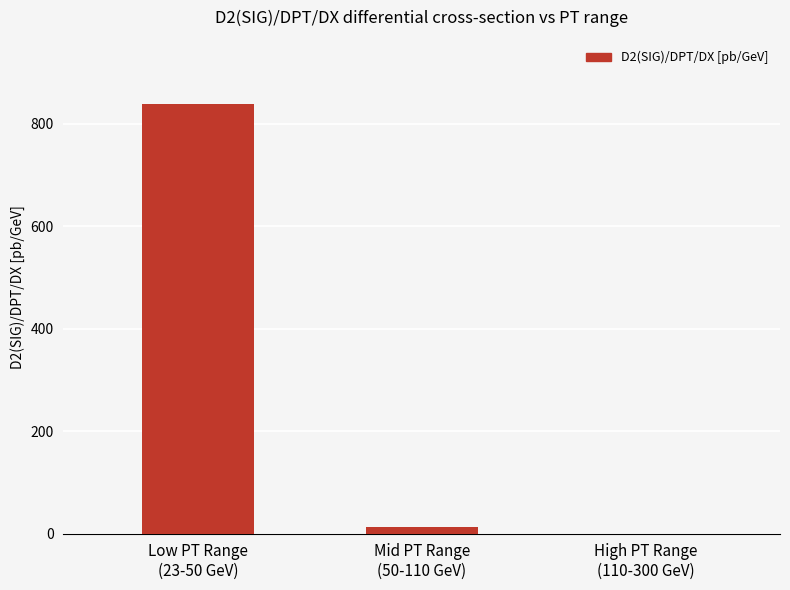

What is the greatest value displayed?

837.6